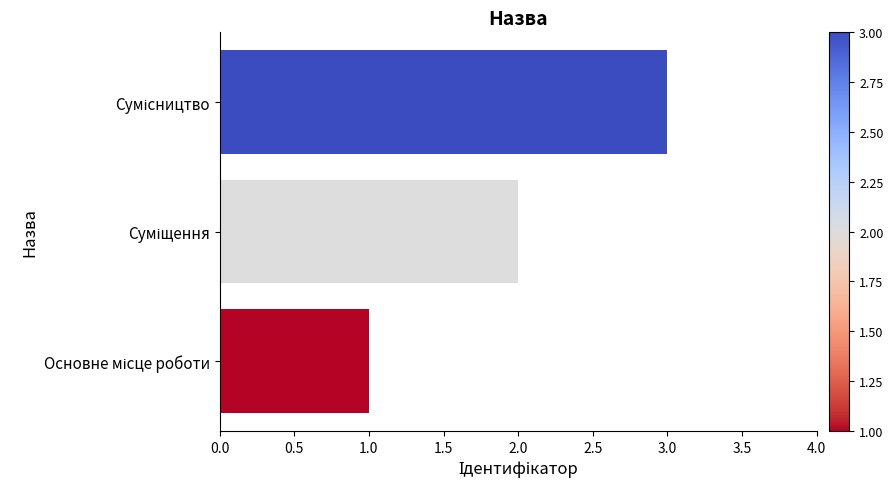

What is the sum of all values?

6